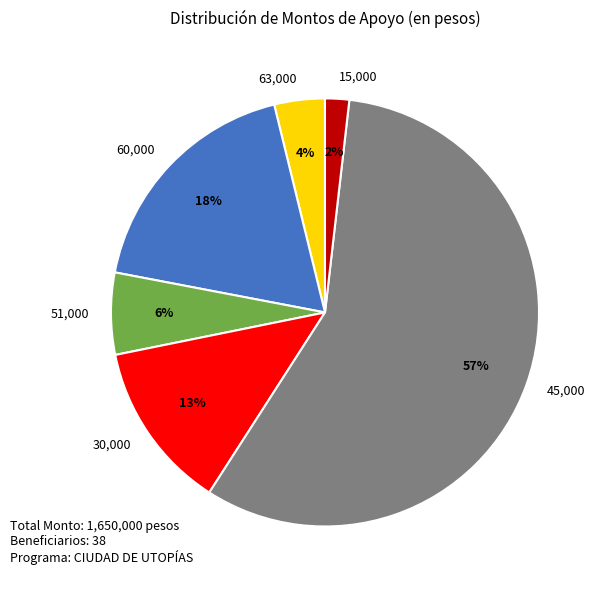

Between 30,000 and 51,000, which is larger?

30,000